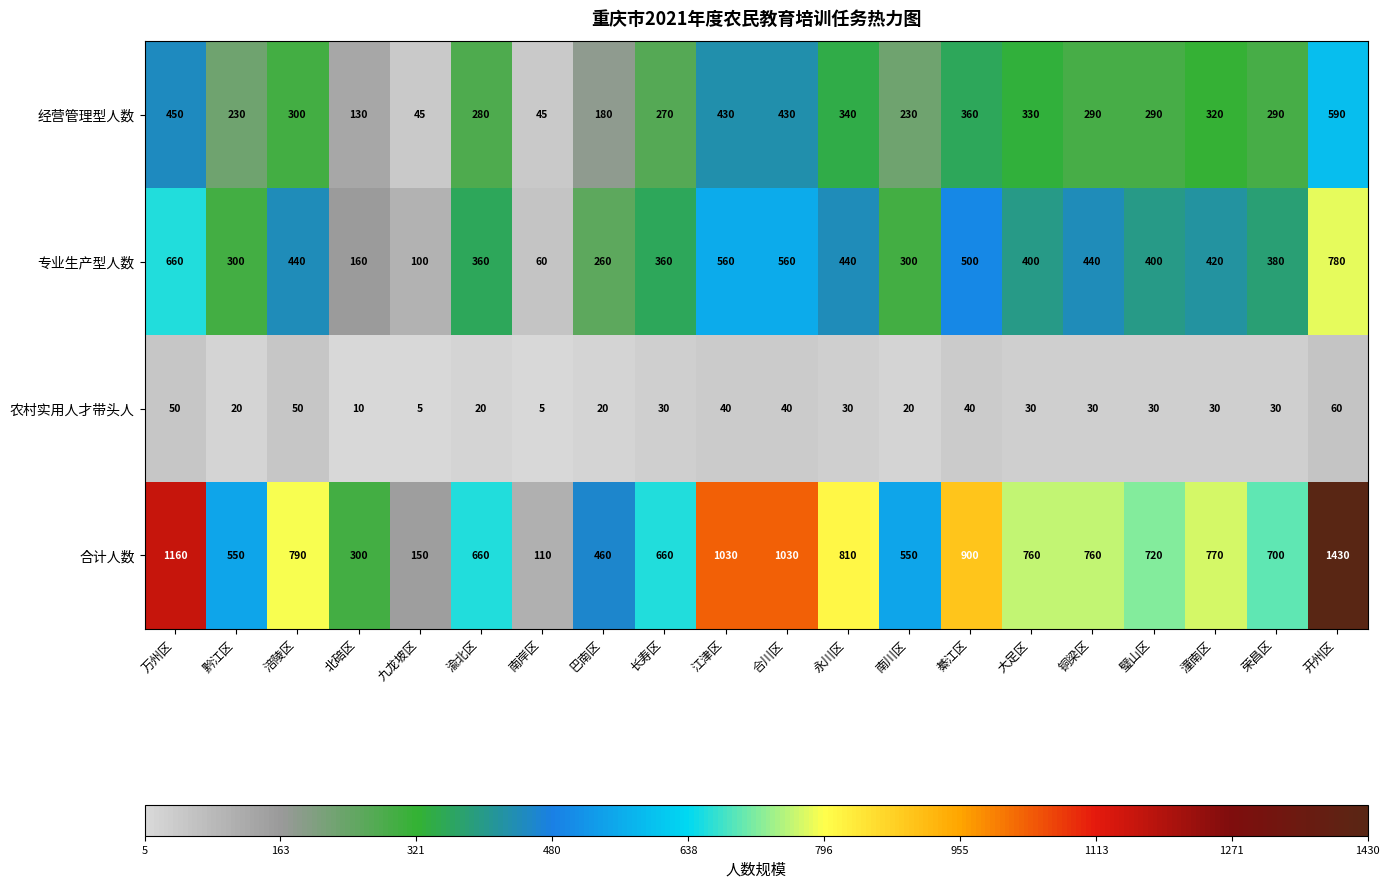

True or false: 农村实用人才带头人 has a value of 21 at 江津区.

False